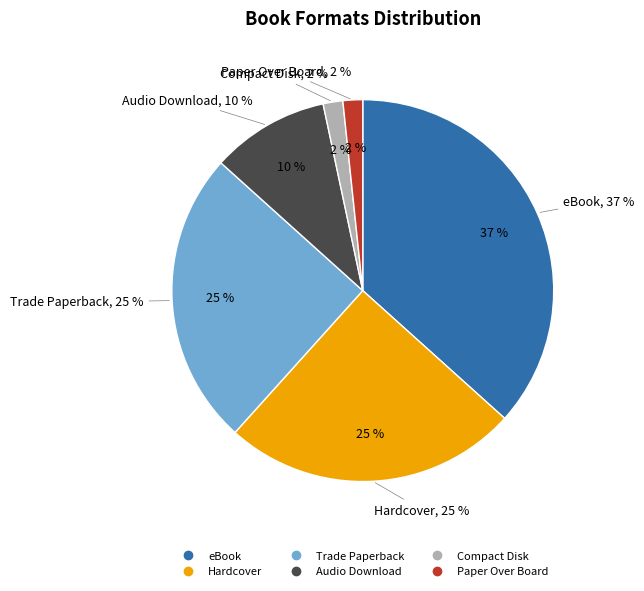

The Trade Paperback slice represents 14% of the pie. True or false?

False